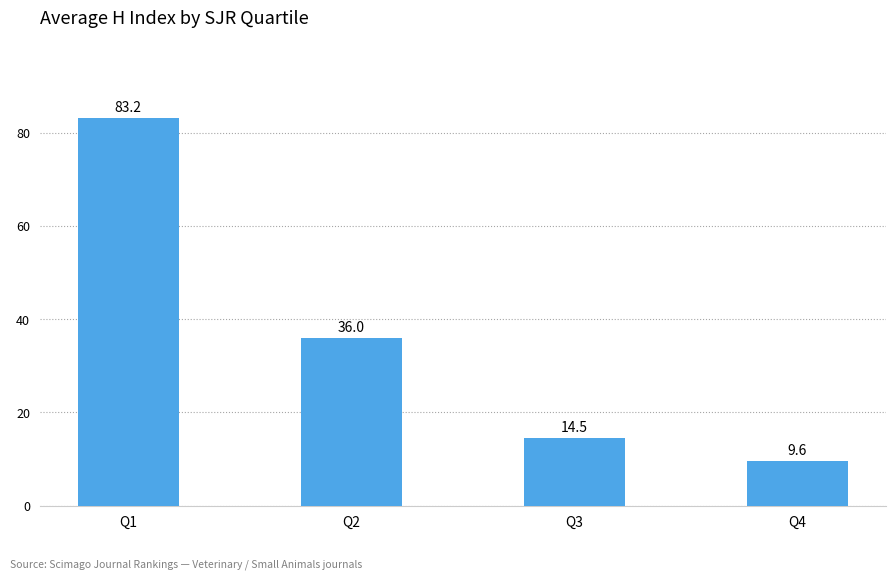

What is the value of the 1st bar from the left?

83.2